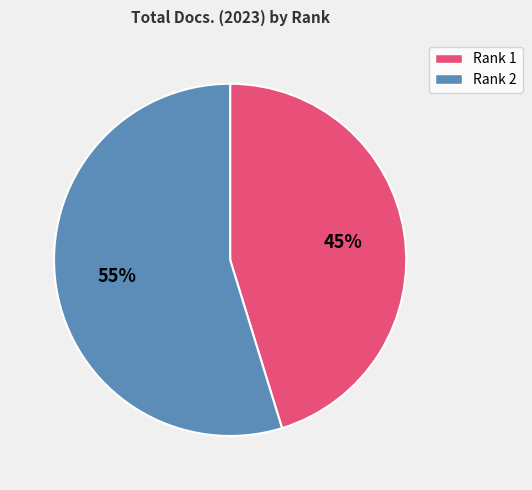

Which slice is the smallest?

Rank 1